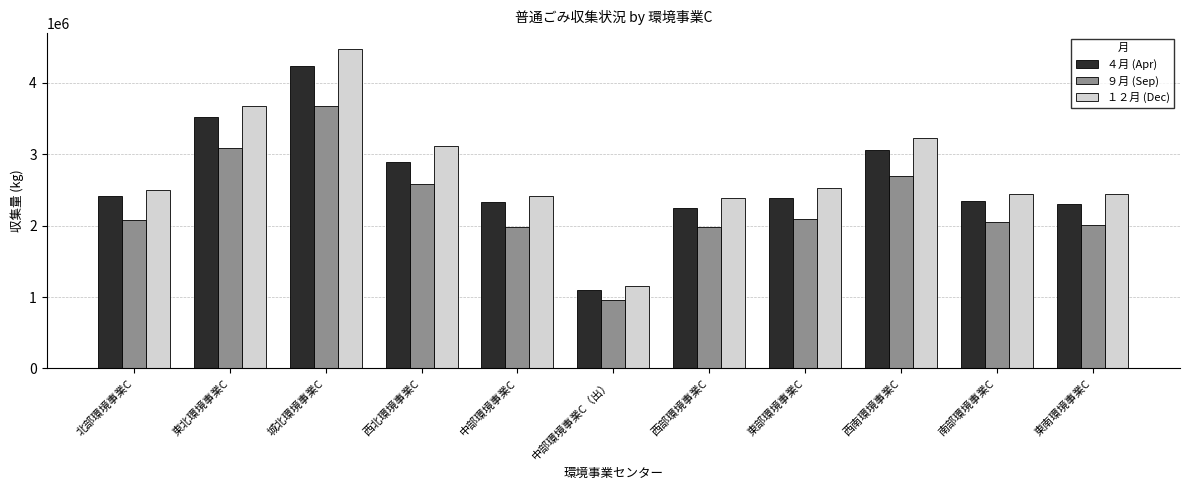

Which category has the highest value in the １２月 (Dec) series?

城北環境事業C